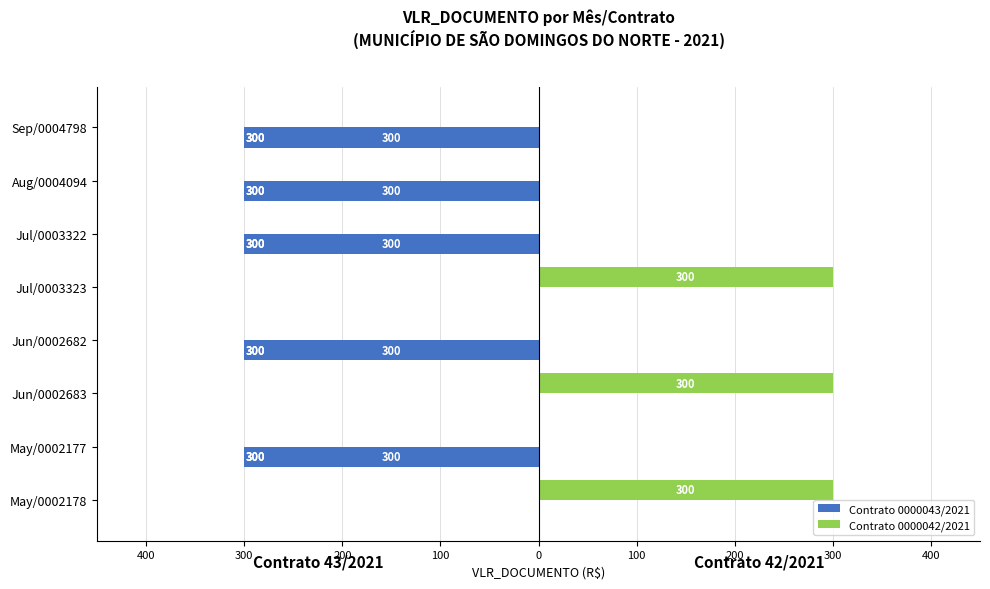

Reading right to left, extract all data points from this chart.

Contrato 0000043/2021: 0	-300	0	-300	0	-300	-300	-300
Contrato 0000042/2021: 300	0	300	0	300	0	0	0